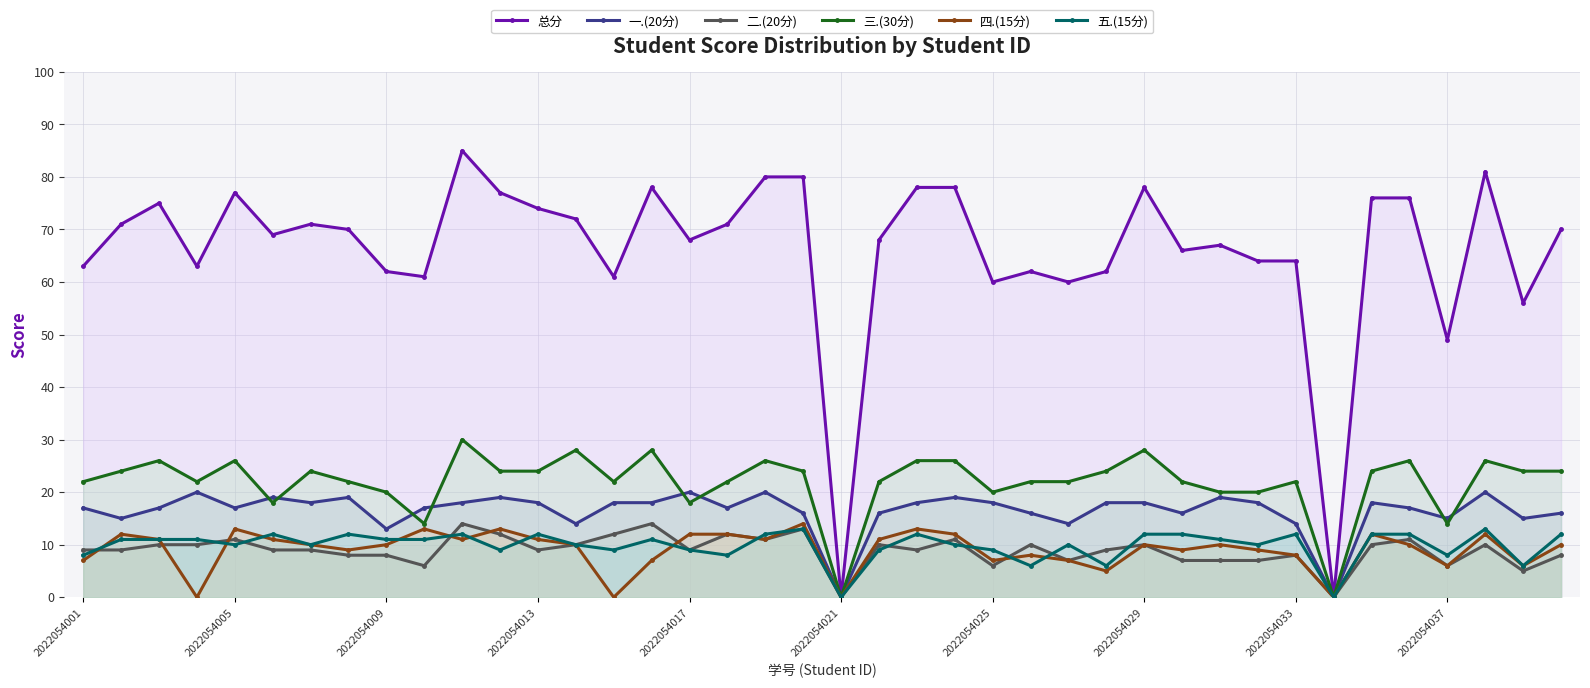

The 五.(15分) series shows 10 at 31. True or false?

True